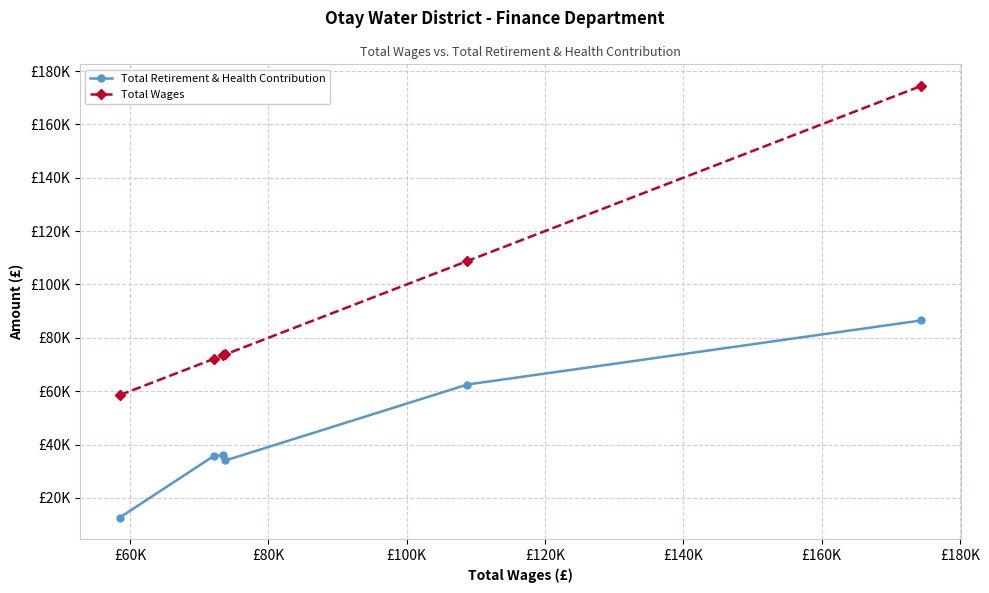

What are all the series names shown in the legend?

Total Retirement & Health Contribution, Total Wages